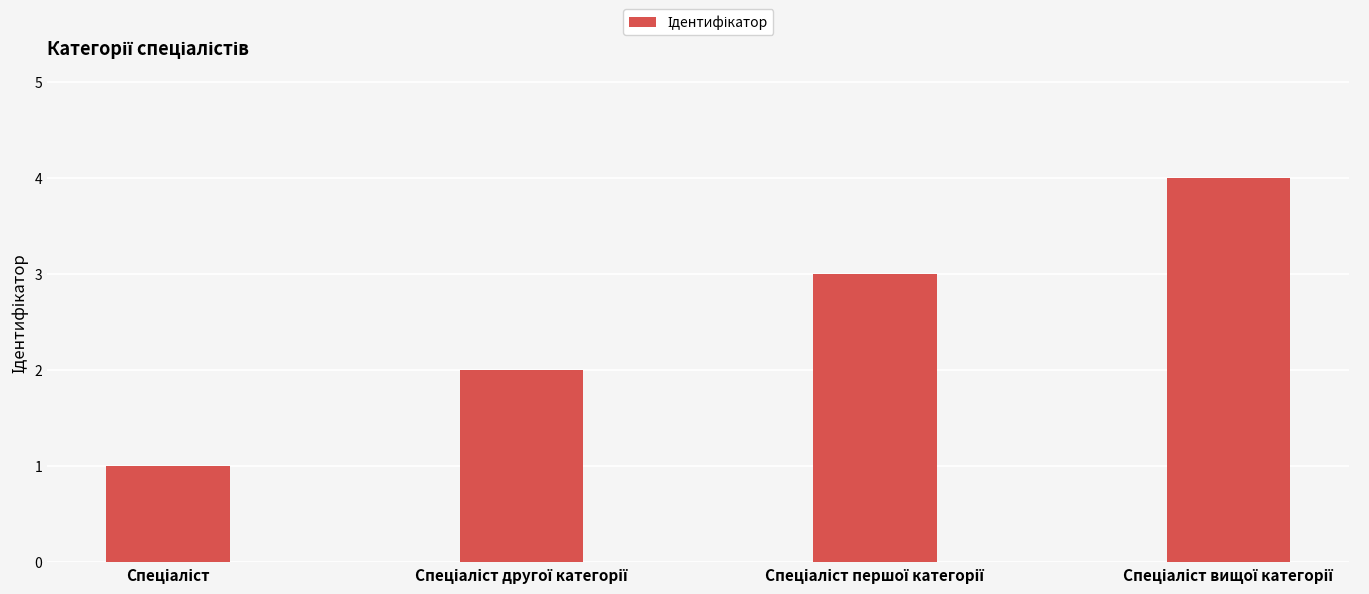

What is the sum of all values?

10